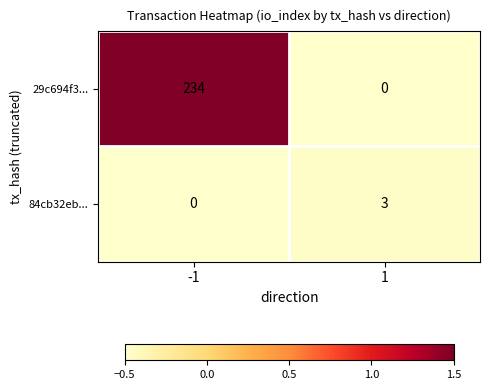

Reading left to right, list all the values displayed in this chart.

29c694f3...: 234	0
84cb32eb...: 0	3